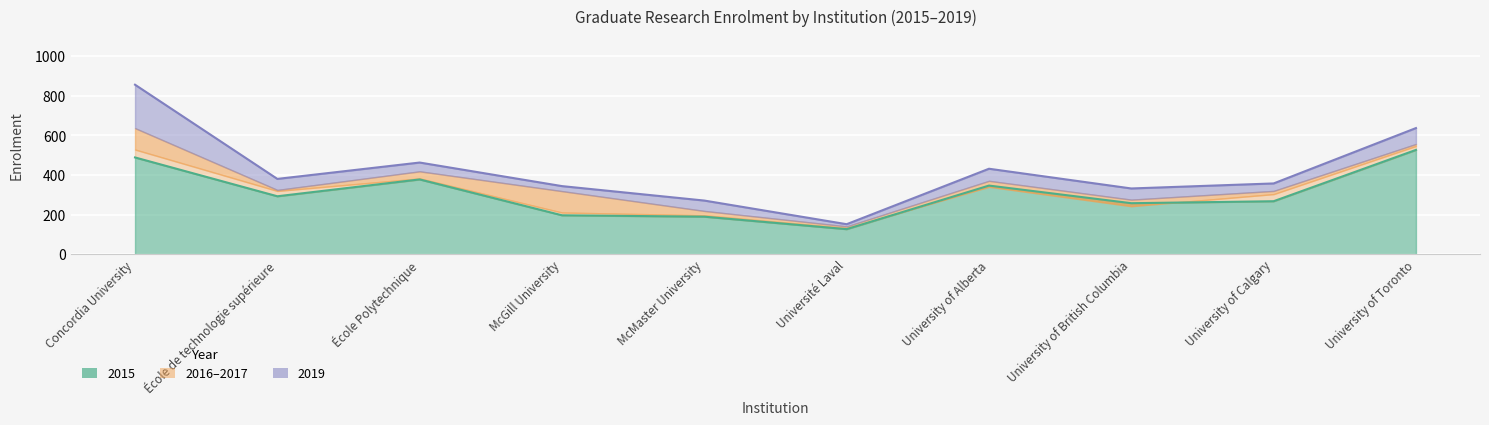

What value does the 2017 series have at École Polytechnique?

463.3